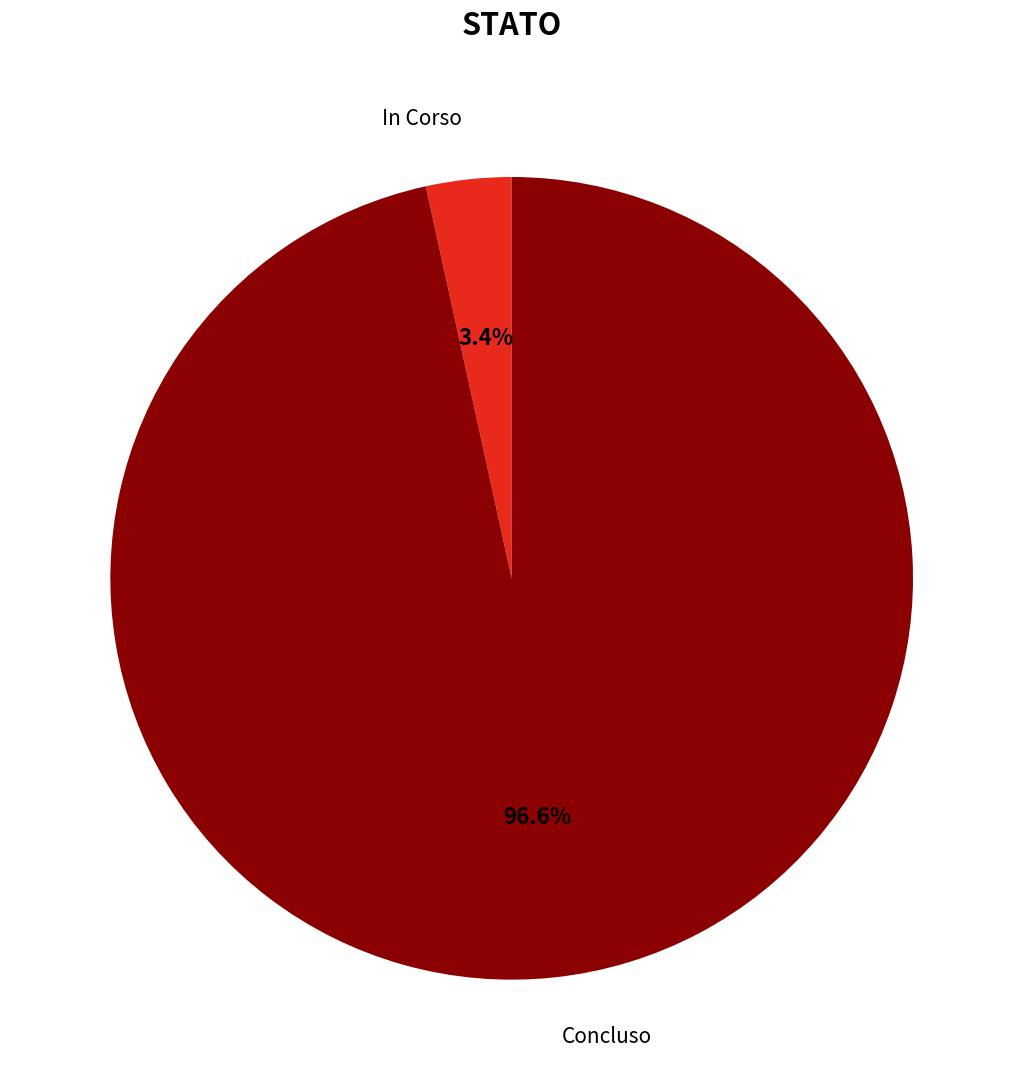

Which has a higher value, In Corso or Concluso?

Concluso